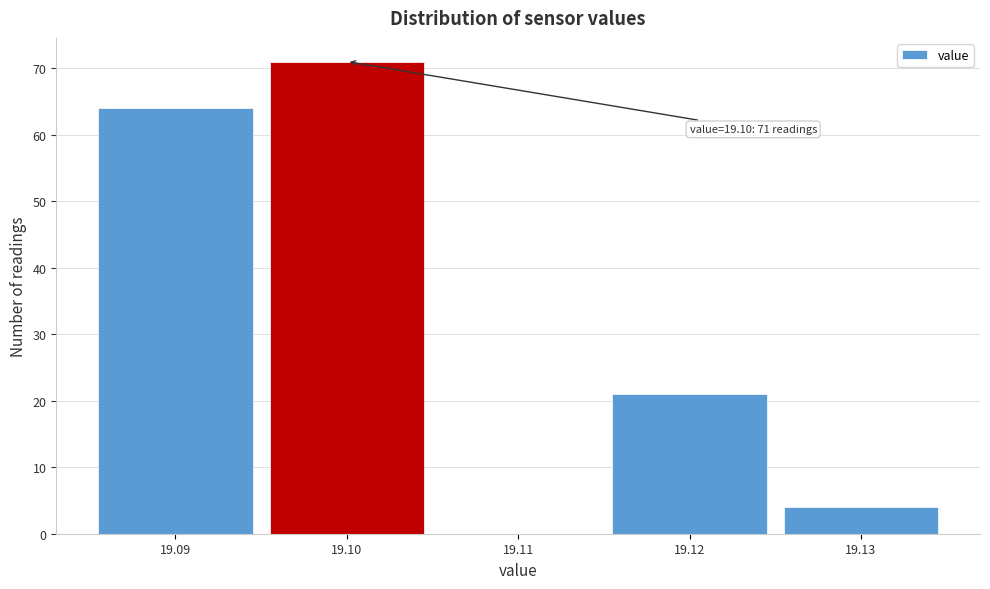

Over which range of the x-axis is the bar tallest?

19.095 to 19.105